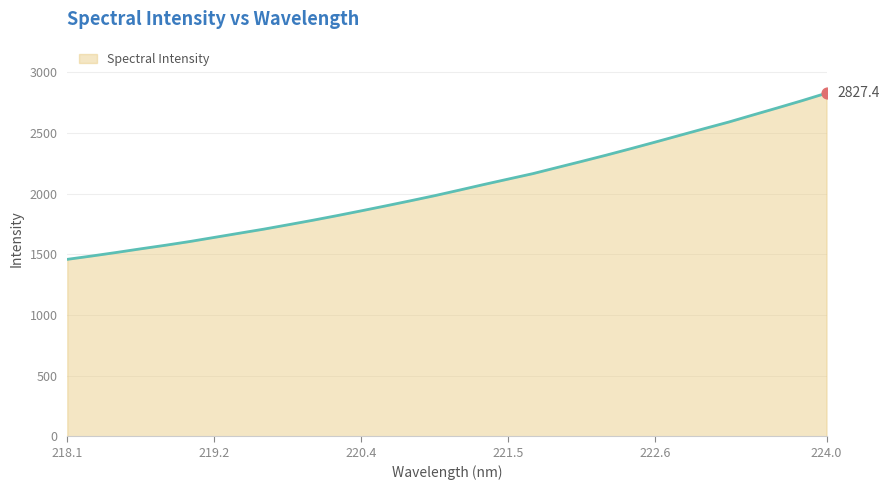

What is the difference between the maximum and minimum values?

1369.5